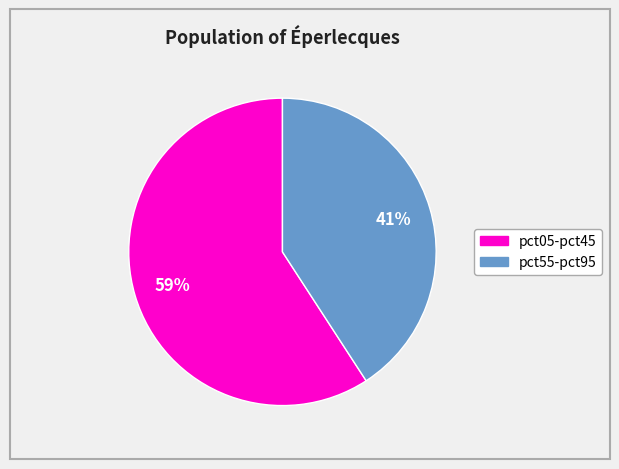

To the nearest percent, what is the average slice percentage?

50%